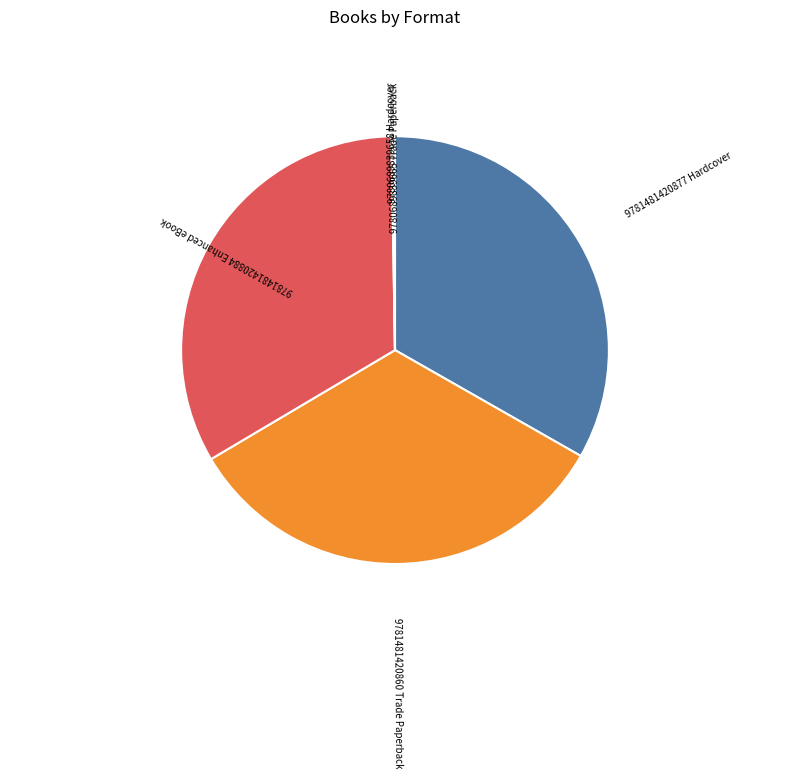

Is there any slice that represents more than half of the pie?

No